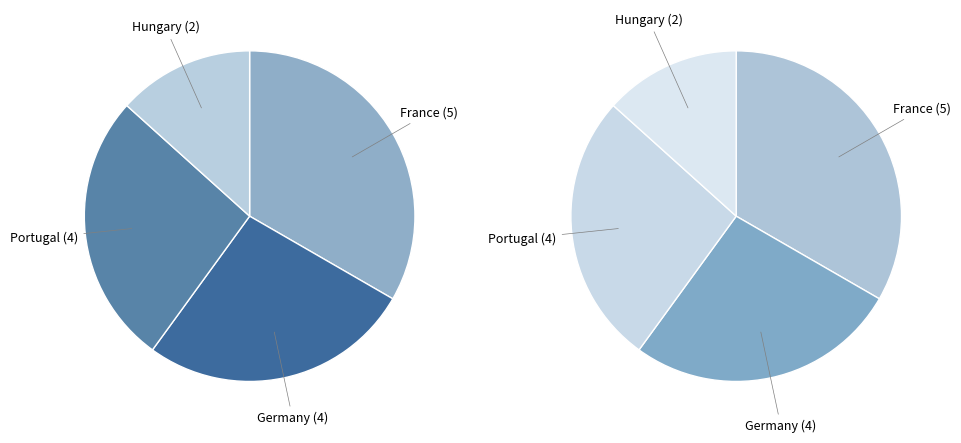

What percentage do Hungary and France together represent?

46.7%